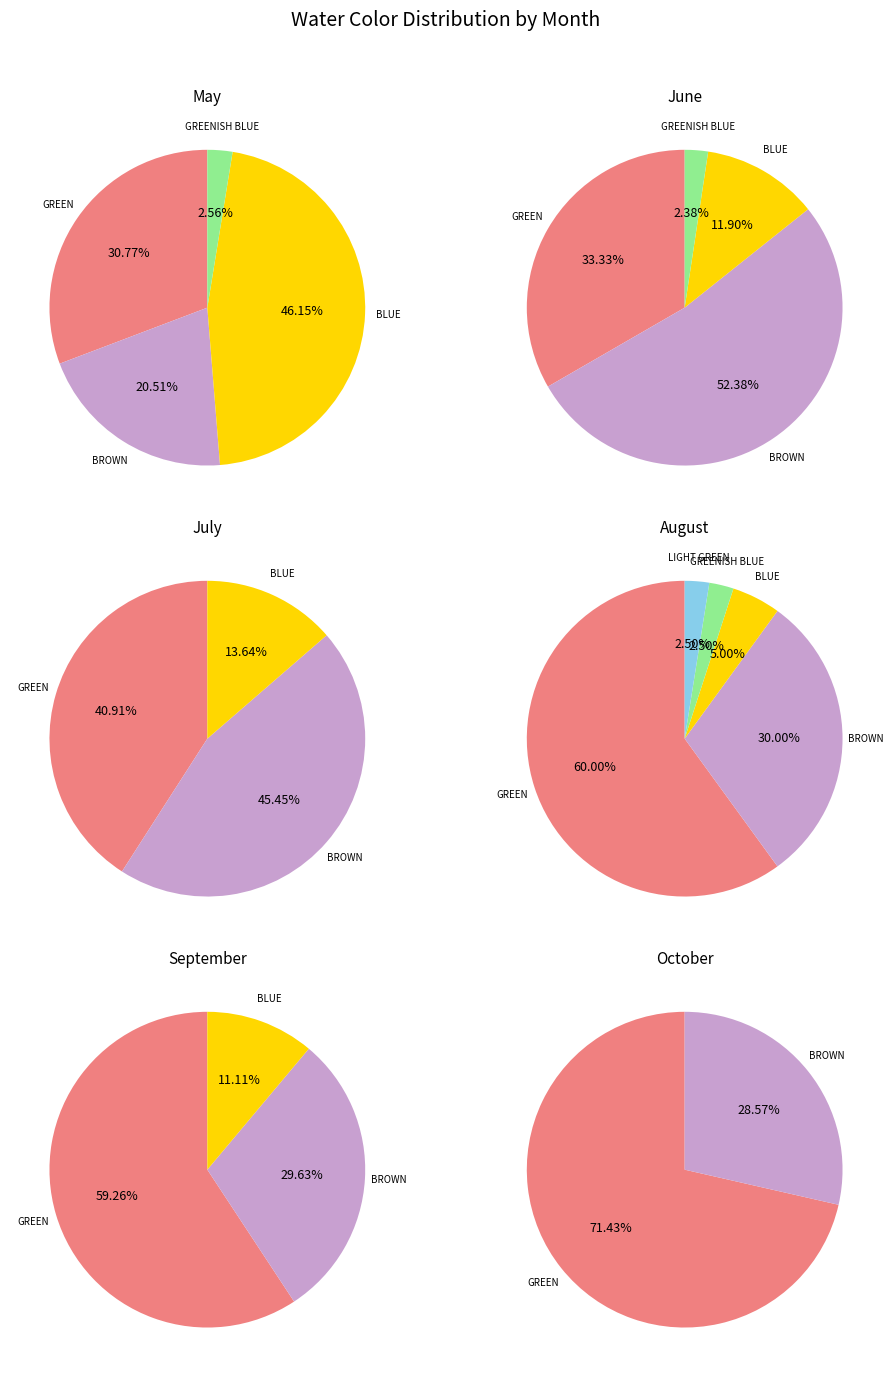

Is it true that GREENISH BLUE is 14% of the pie?

False